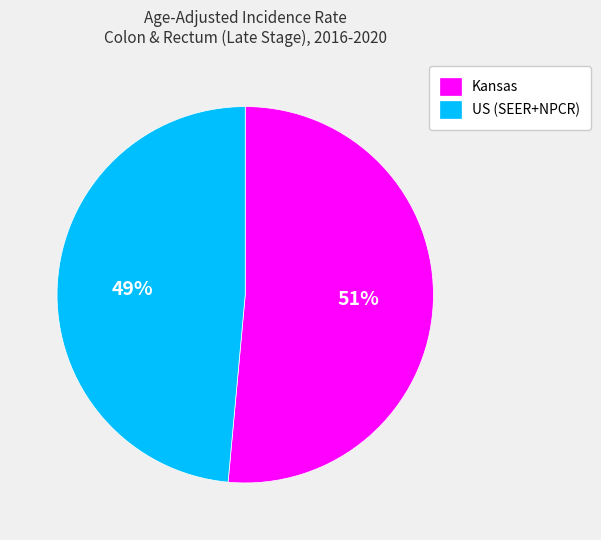

Which has a higher value, Kansas or US (SEER+NPCR)?

Kansas